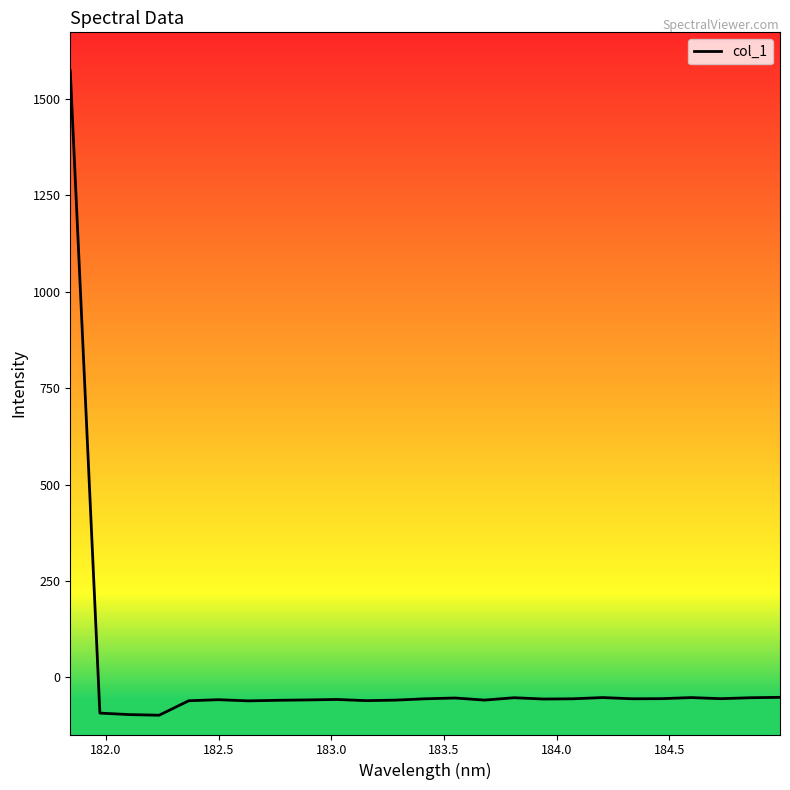

What is the difference between the maximum and minimum values?

1671.8